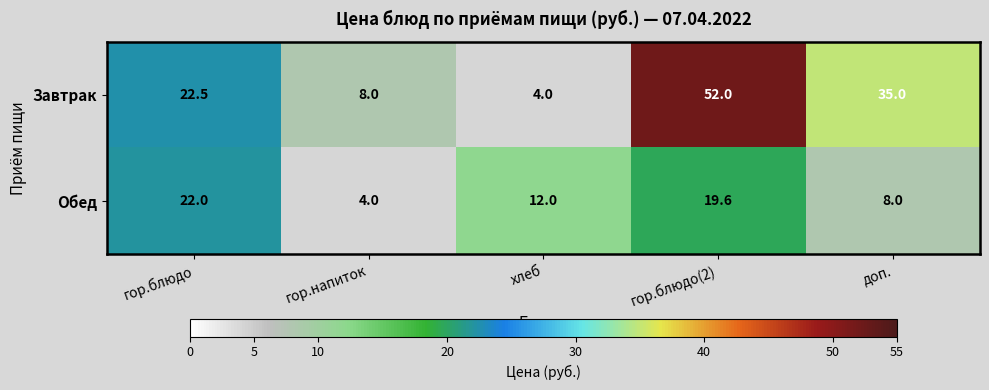

What is the sum of the Обед values at доп. and гор.блюдо(2)?

27.6